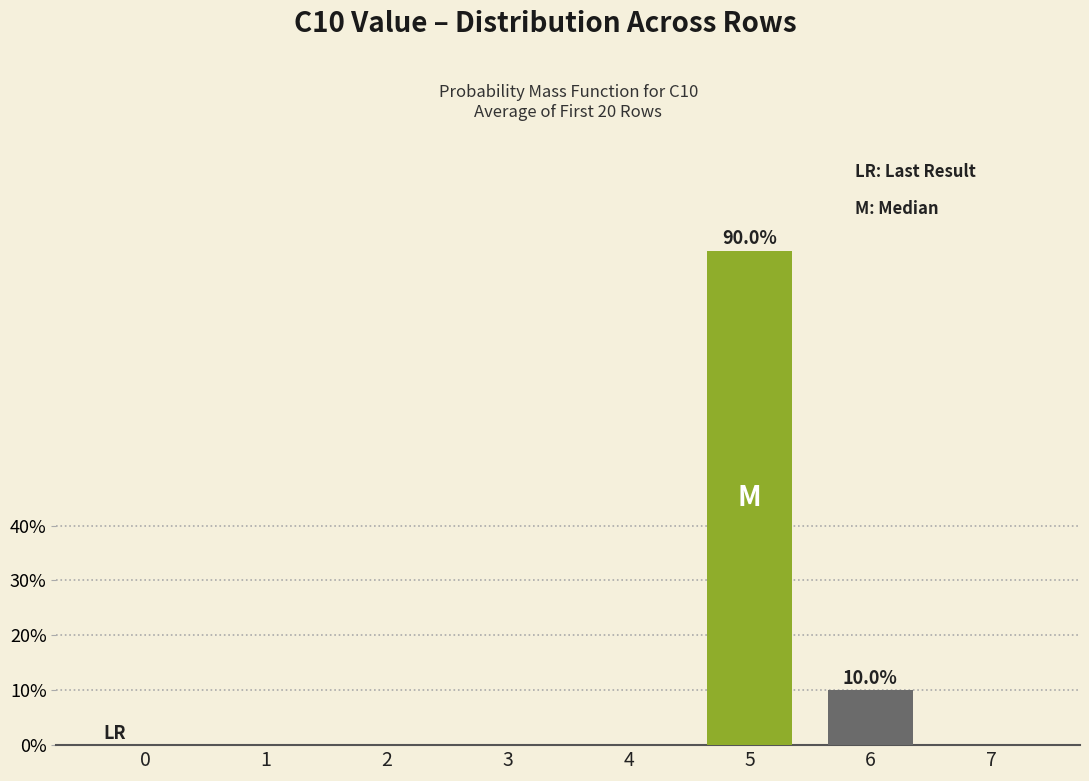

Does the chart contain any negative values?

No